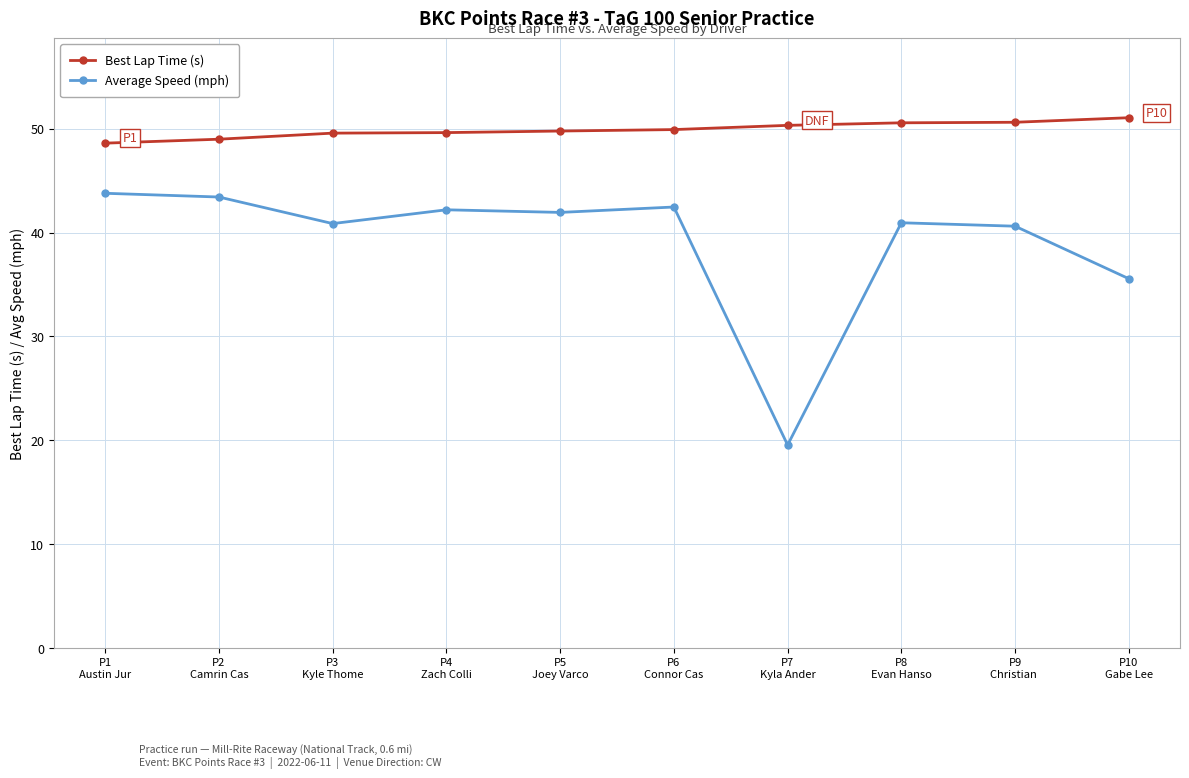

Is this an area chart (filled region under the line)?

No